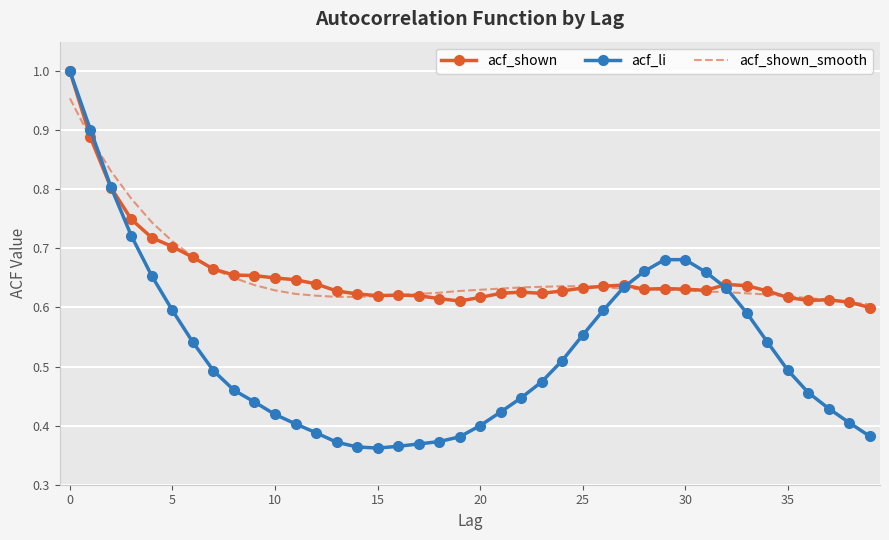

Which series has the widest spread of values?

acf_li